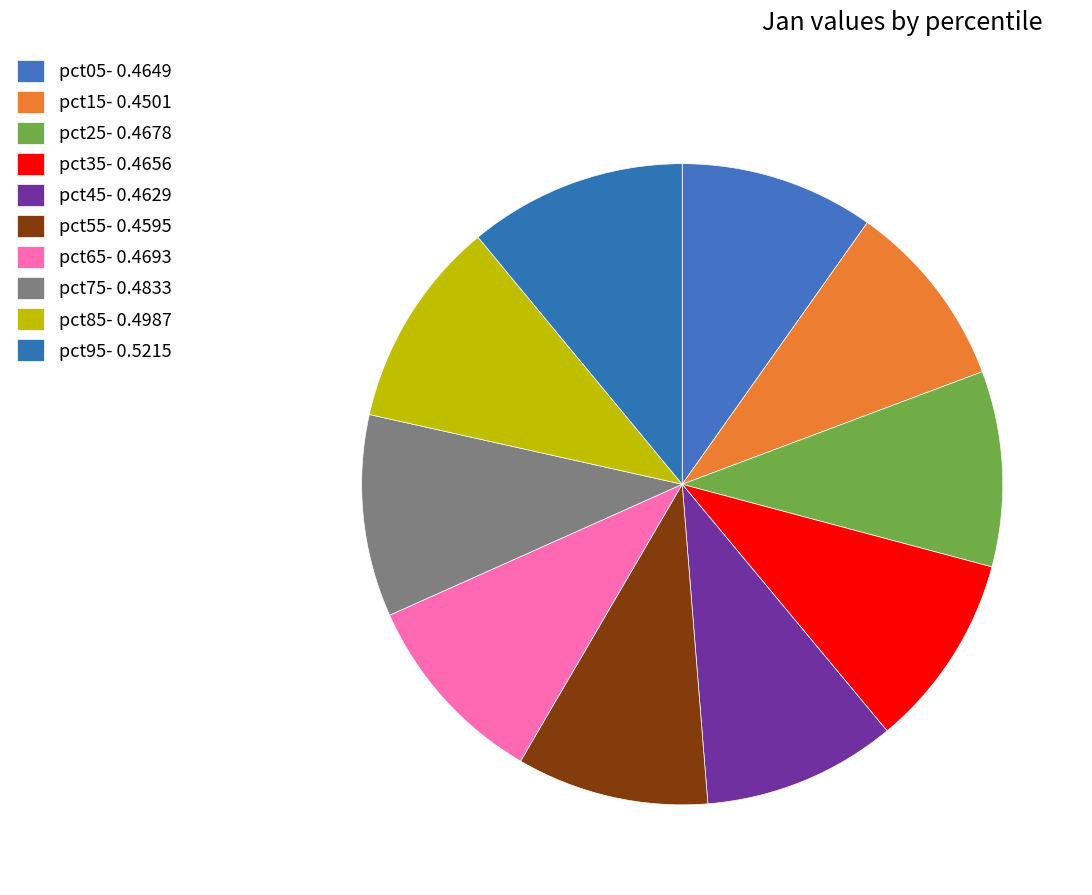

How many segments does this pie chart have?

10